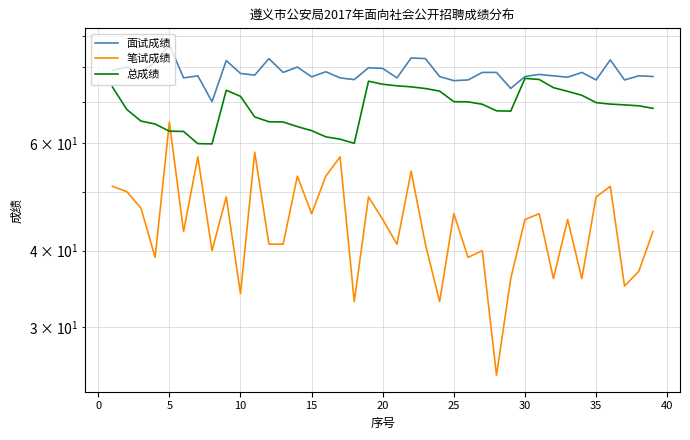

Which category has the highest value in the 总成绩 series?

30